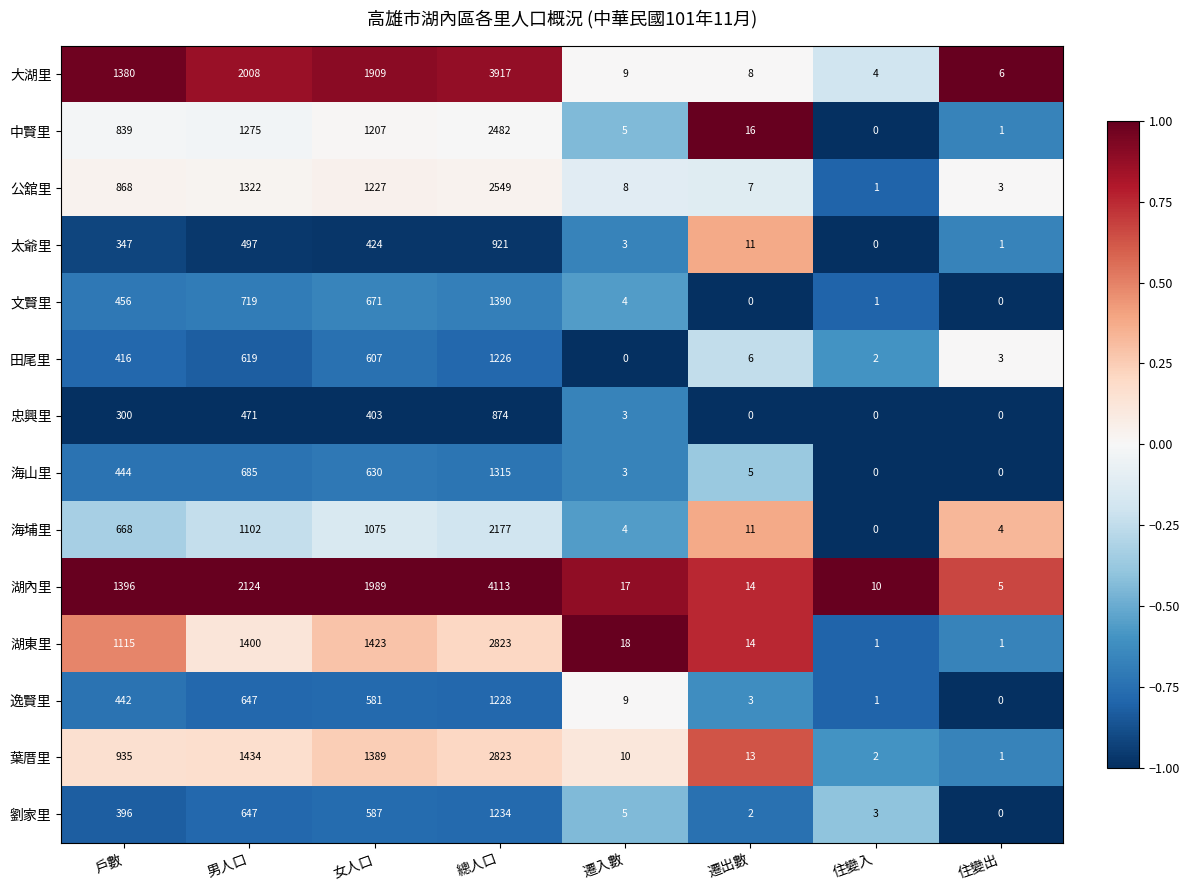

What is the sum of the 中賢里 values at 總人口 and 住變入?

2482